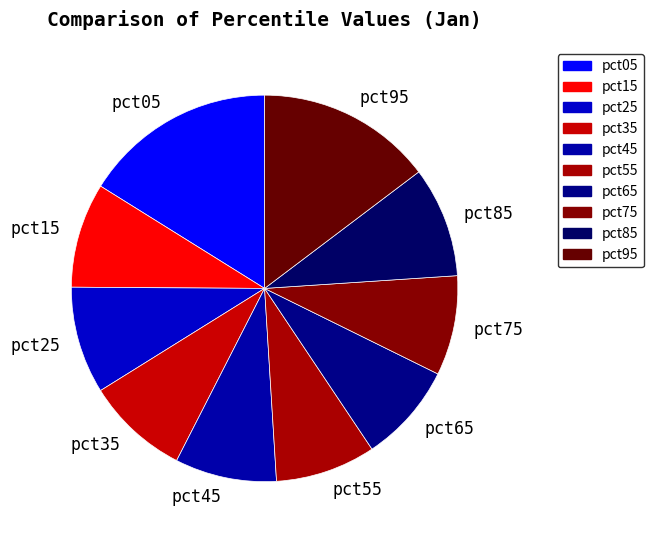

The pct65 slice represents 8% of the pie. True or false?

True